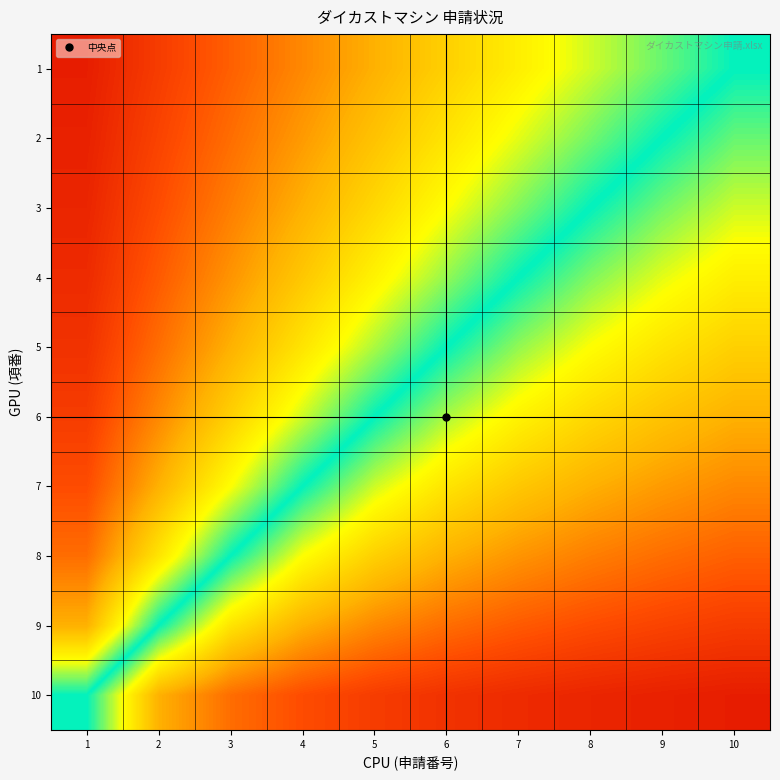

At how many categories does at least one series exceed 0?

9